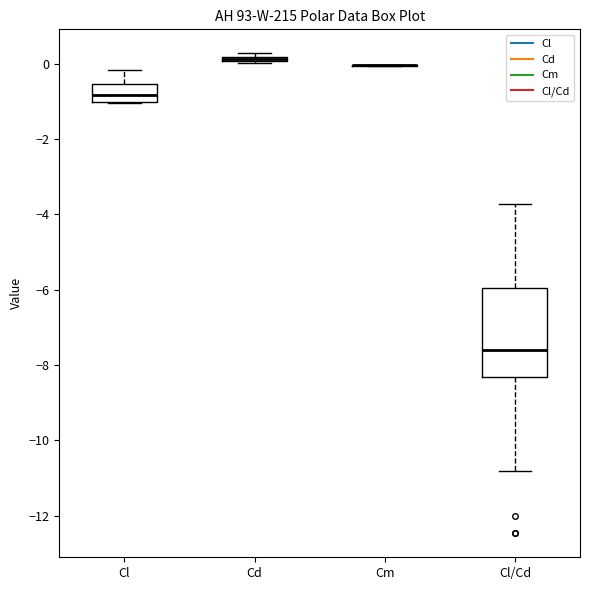

Where is the lower edge of the box for Cd on the y-axis? The values are not printed on the chart, so give them approximately, as read against the axis.

0.0